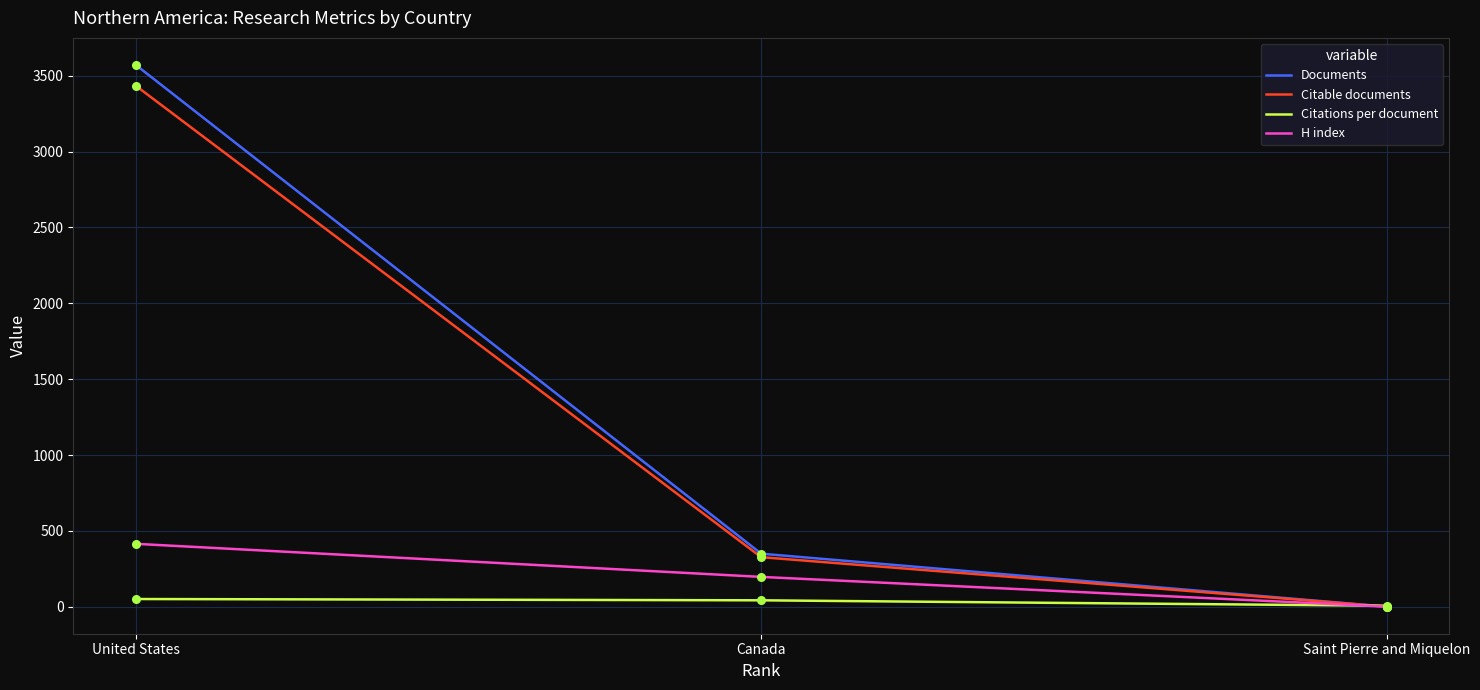

Which series contains the highest Y value?

Documents